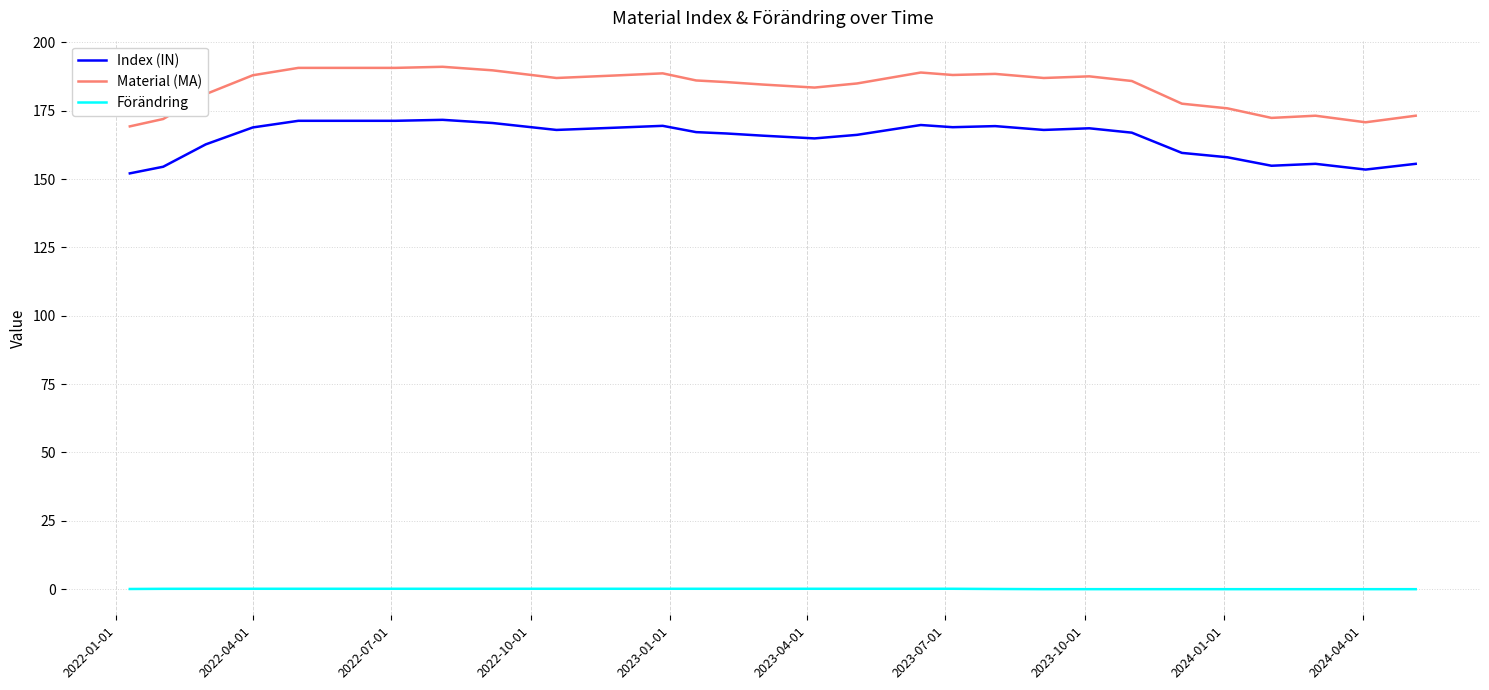

Which series has the widest spread of values?

Material (MA)